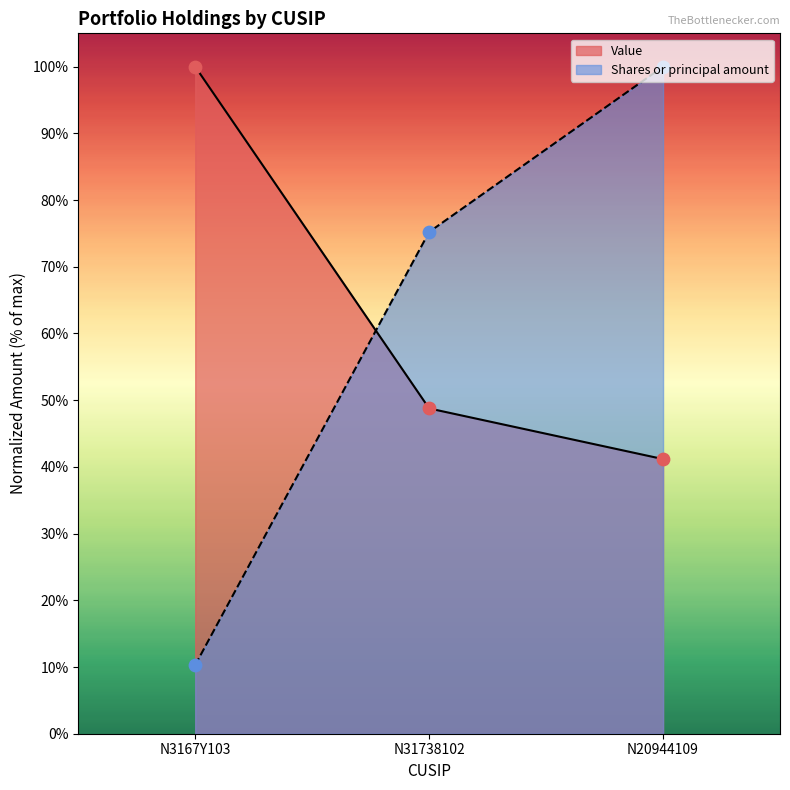

What are all the series names shown in the legend?

Value, Shares or principal amount